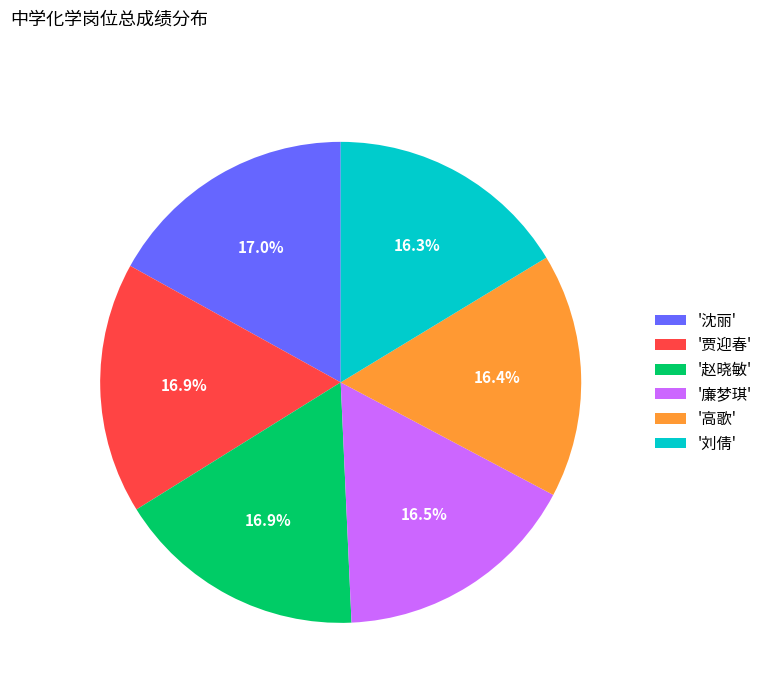

Does '贾迎春' represent more than half of the total?

No